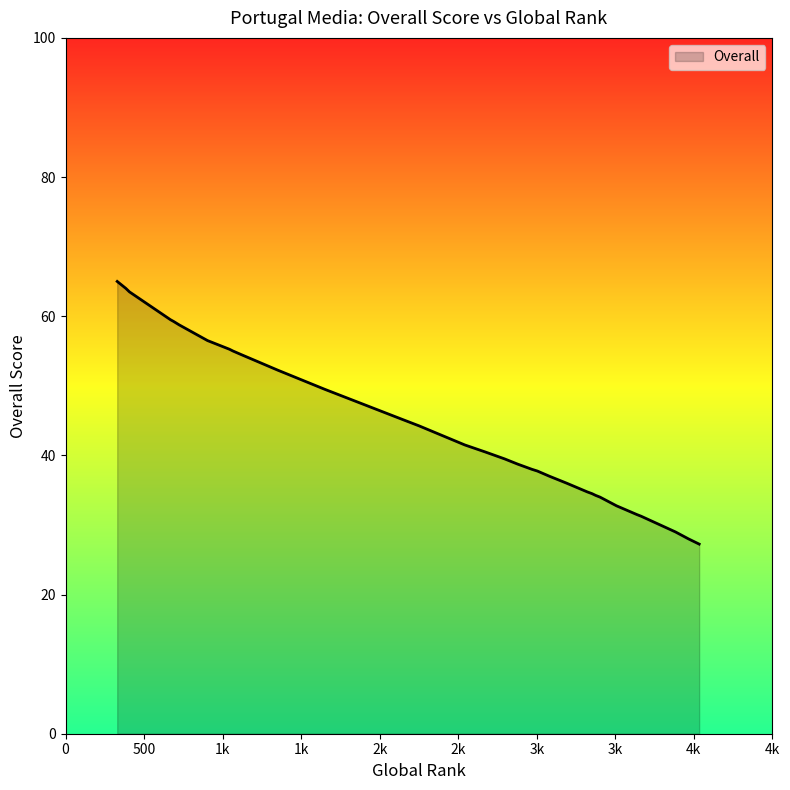

What value does the data have at 724?

58.8